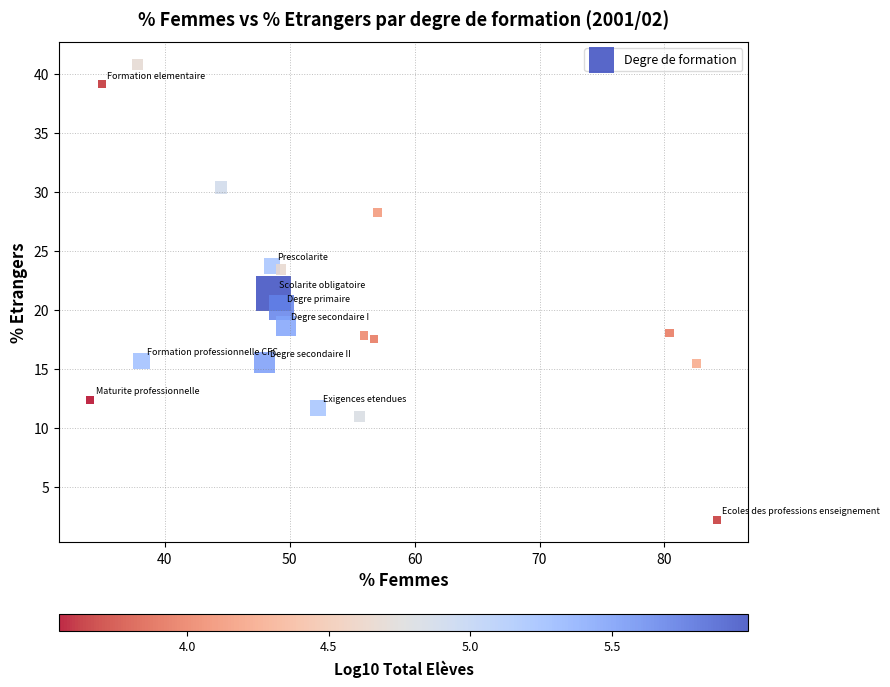

What is the range of Y values (max minus min)?

38.6